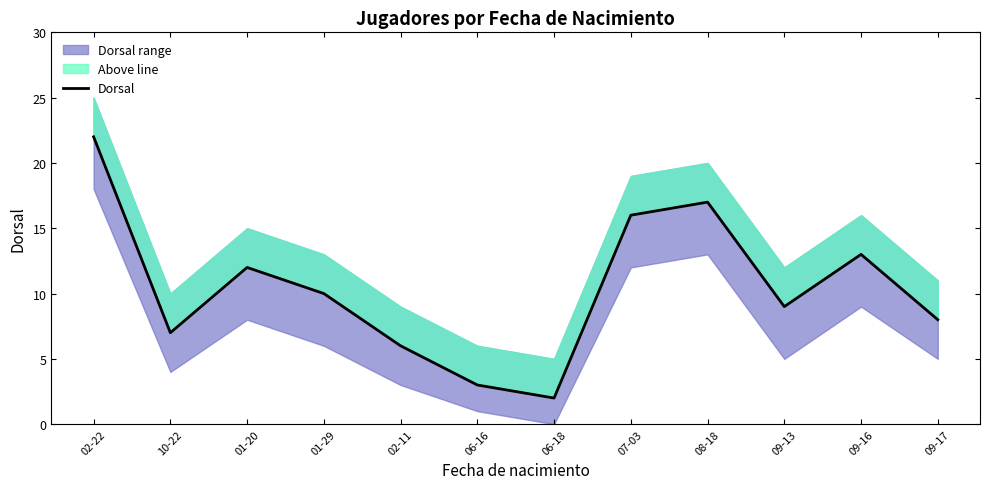

The value at 09-17 is 11. True or false?

False